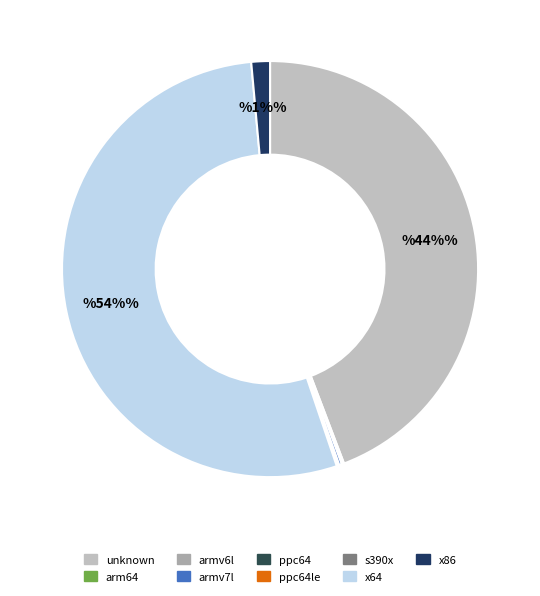

Which category has the smallest portion of the pie?

ppc64